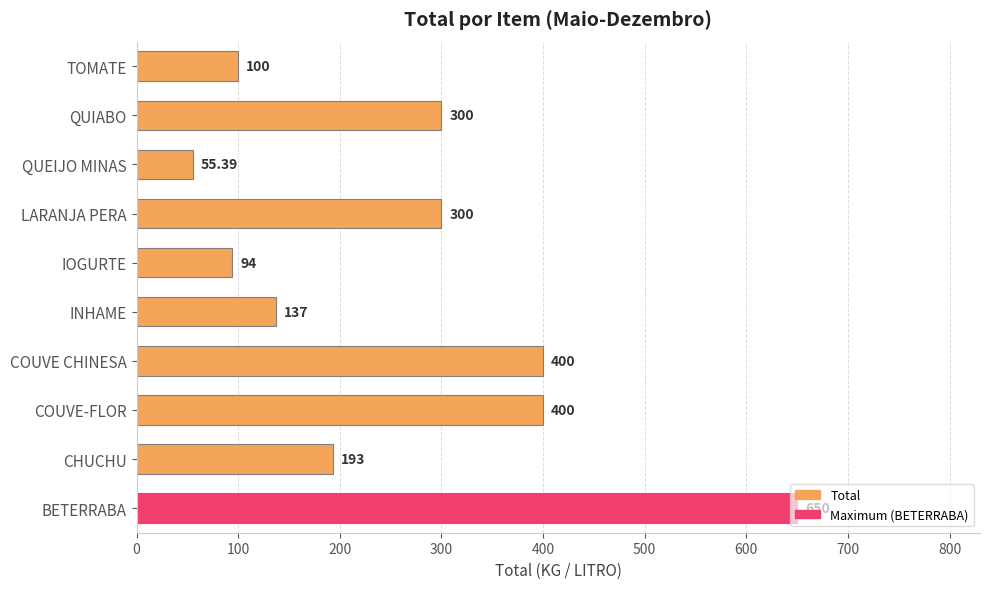

Which category has the lowest value across all series?

QUEIJO MINAS